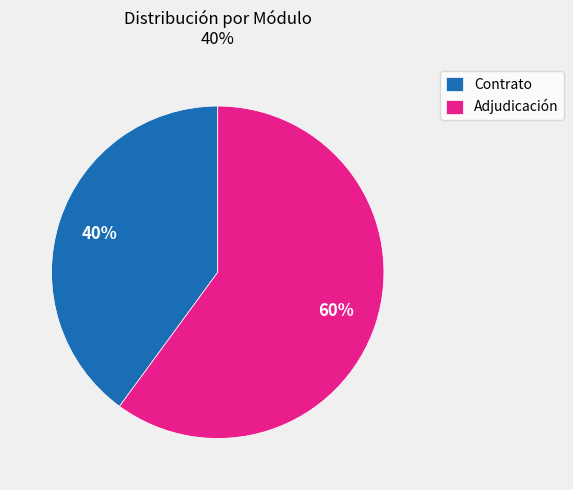

To the nearest percent, what percentage of the pie is Adjudicación?

60%